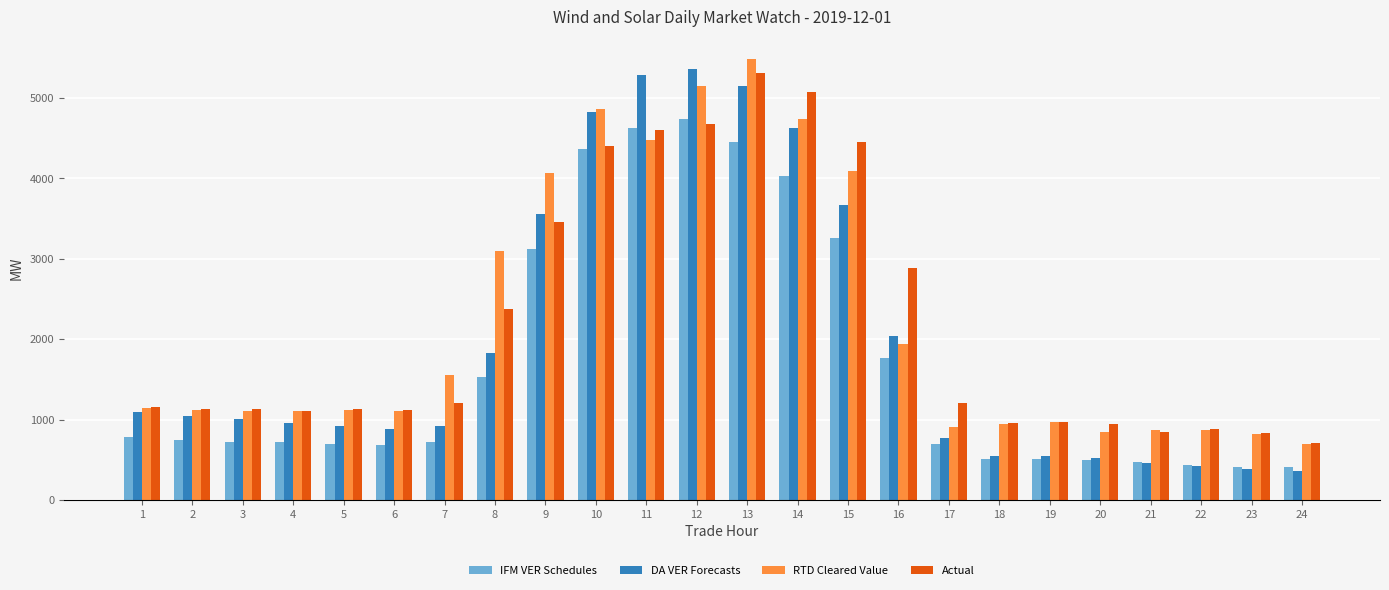

Where is DA VER Forecasts nearest to the value 2858?

9